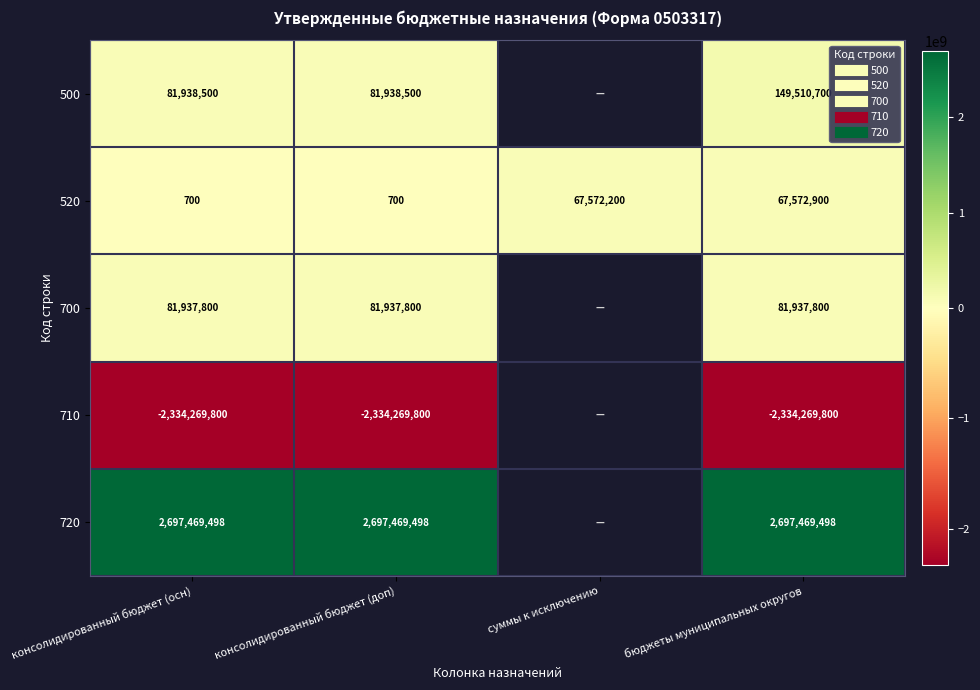

At which category is the sum across all series the highest?

бюджеты муниципальных округов